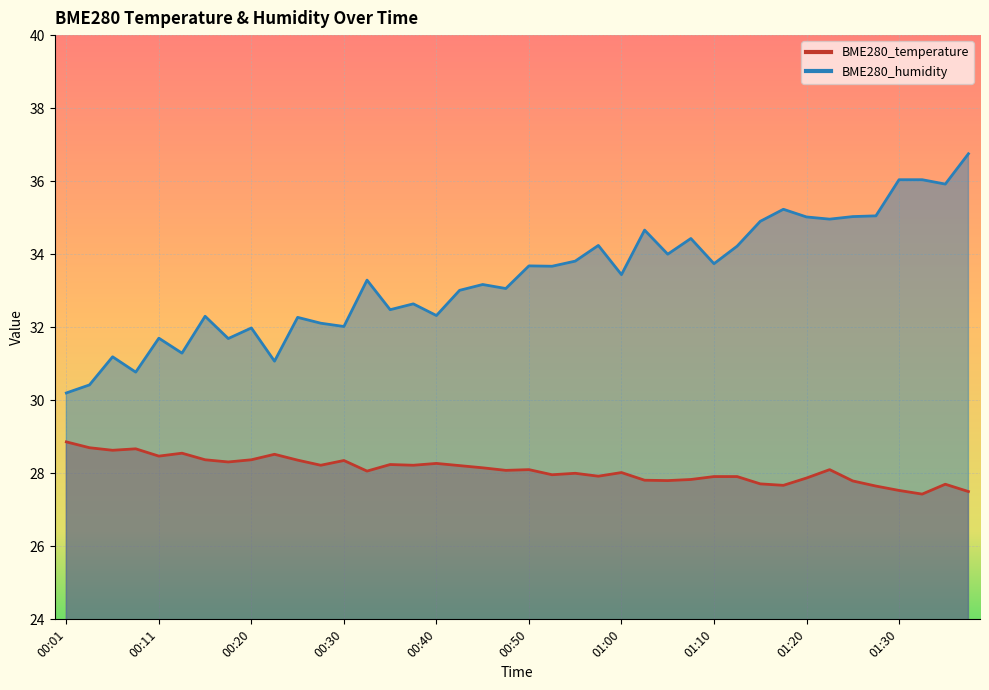

What are all the series names shown in the legend?

BME280_temperature, BME280_humidity